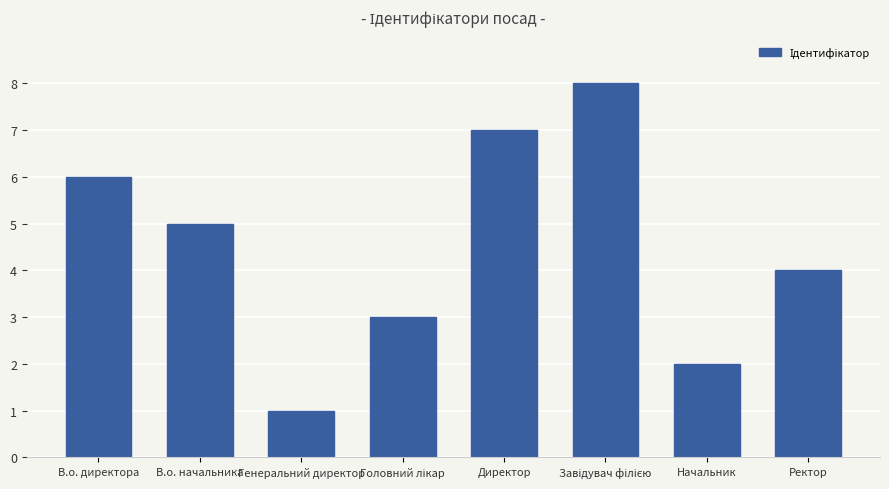

What is the sum of all values?

36